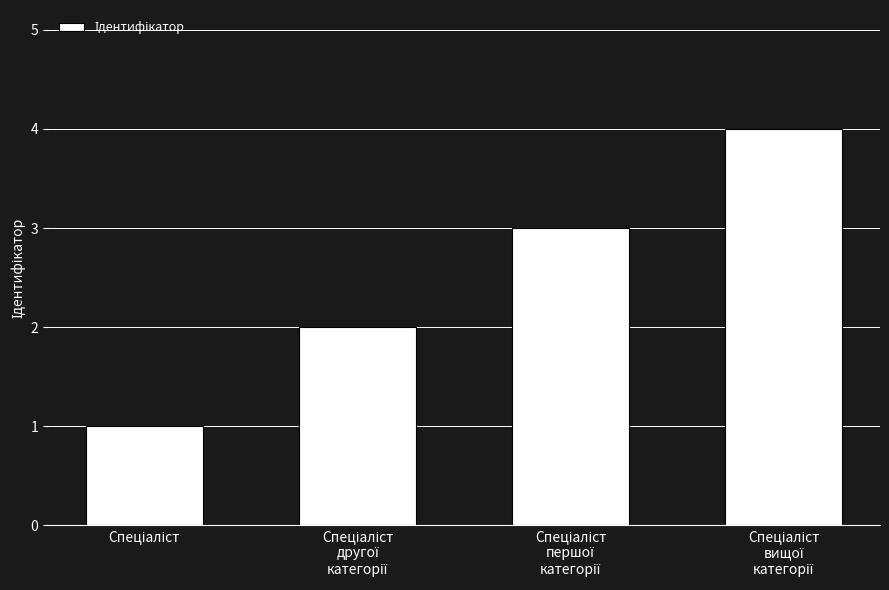

How many values are between 2 and 4?

3